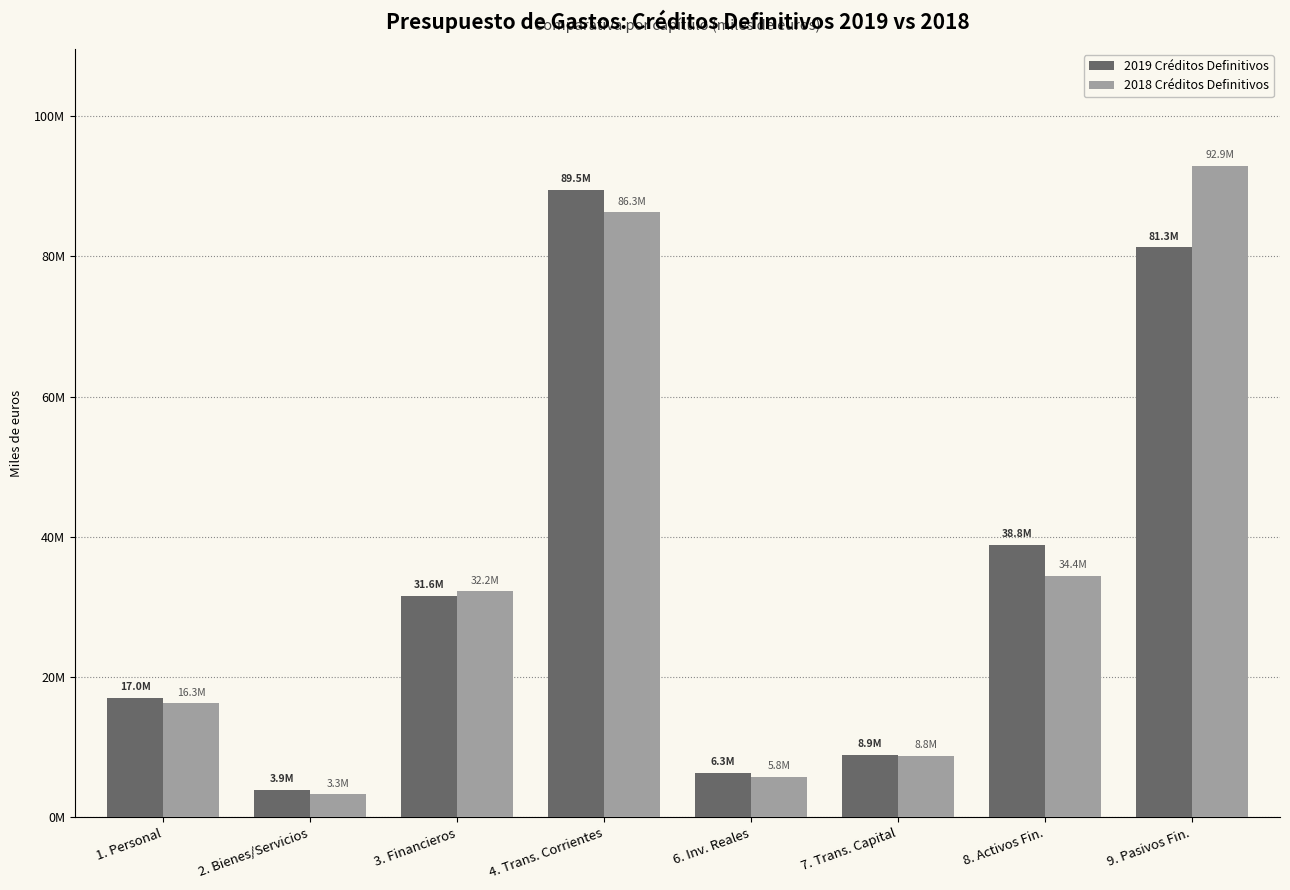

Where does the 2019 Créditos Definitivos series first go above 31575857?

4. Trans. Corrientes